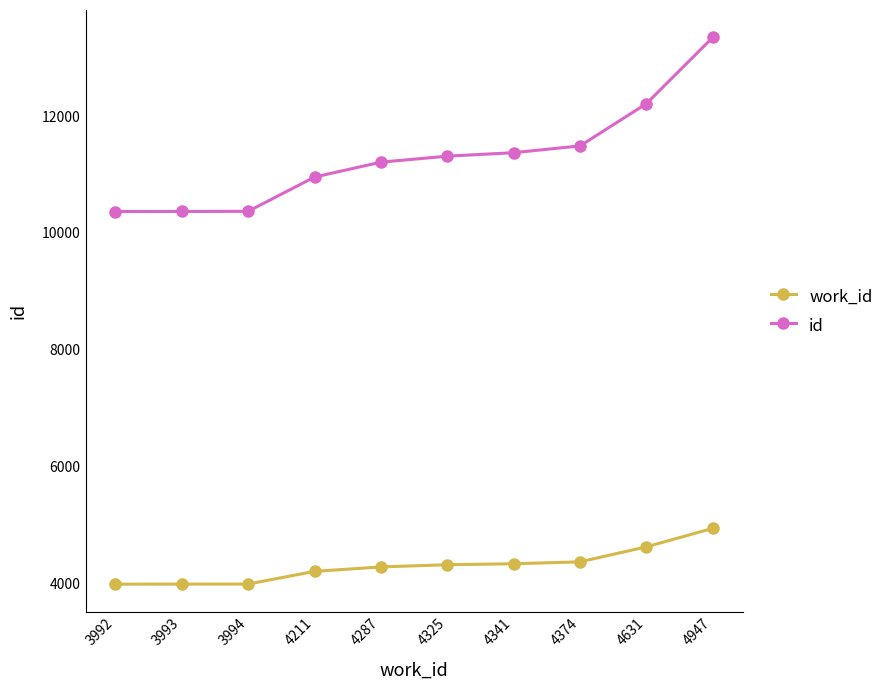

What is the sum of all work_id values?

43095